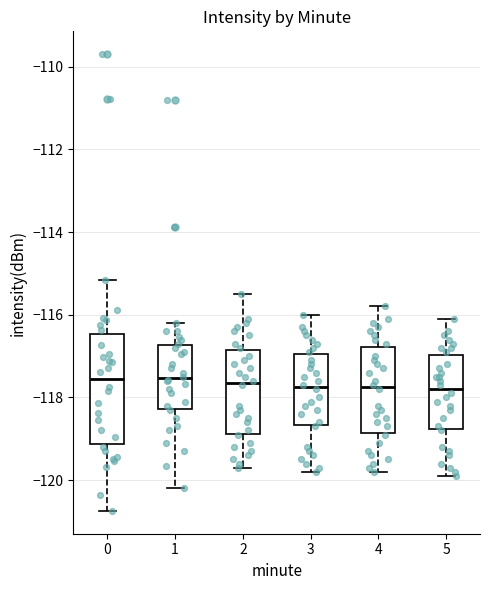

Reading left to right, read every box against the y-axis: the position of its median line, the range the box covers, and the ends of its whiskers. The values are not printed on the chart, so give them approximately, as read against the axis.

0: median -117.6, box -119.2 to -116.4, whiskers -120.8 to -115.2
1: median -117.6, box -118.2 to -116.8, whiskers -120.2 to -116.2
2: median -117.6, box -118.8 to -116.8, whiskers -119.6 to -115.4
3: median -117.8, box -118.6 to -117.0, whiskers -119.8 to -116.0
4: median -117.8, box -118.8 to -116.8, whiskers -119.8 to -115.8
5: median -117.8, box -118.8 to -117.0, whiskers -119.8 to -116.0